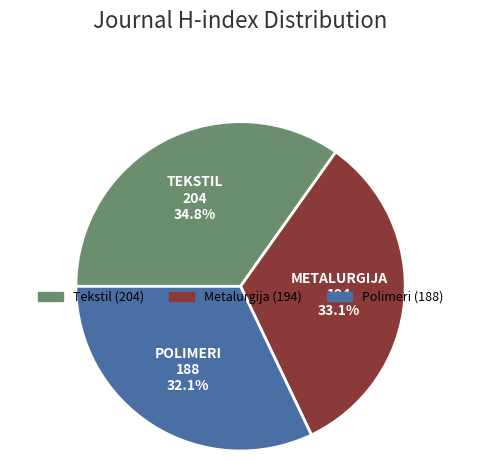

Rank the categories by value from highest to lowest.

Tekstil, Metalurgija, Polimeri